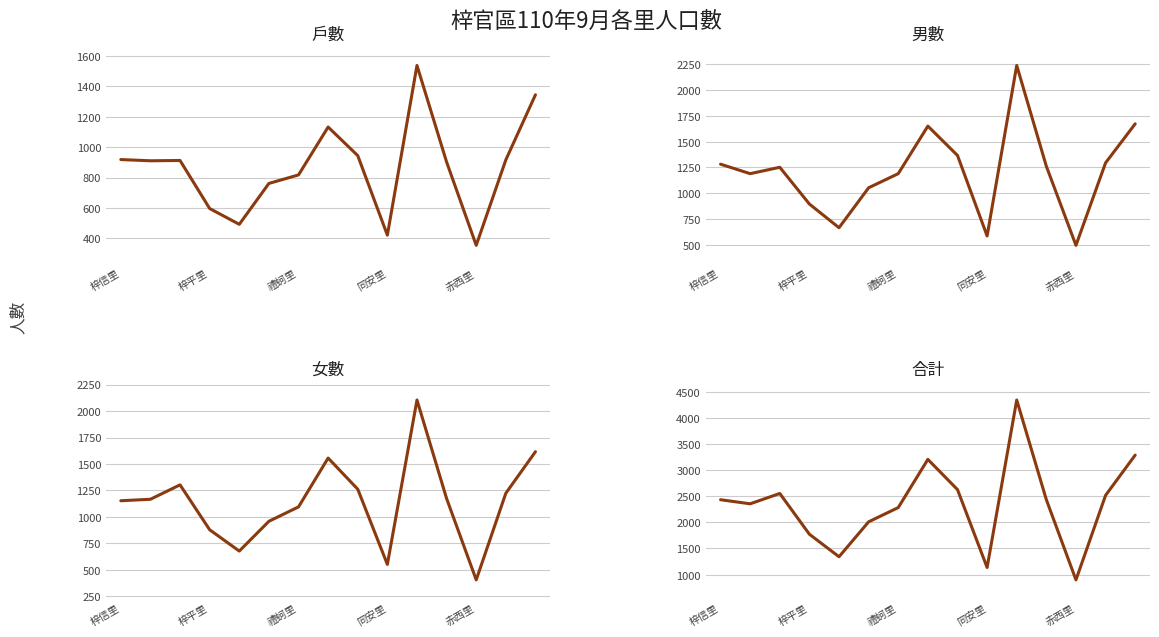

What is the spread (max minus min) of values at 7?

2075